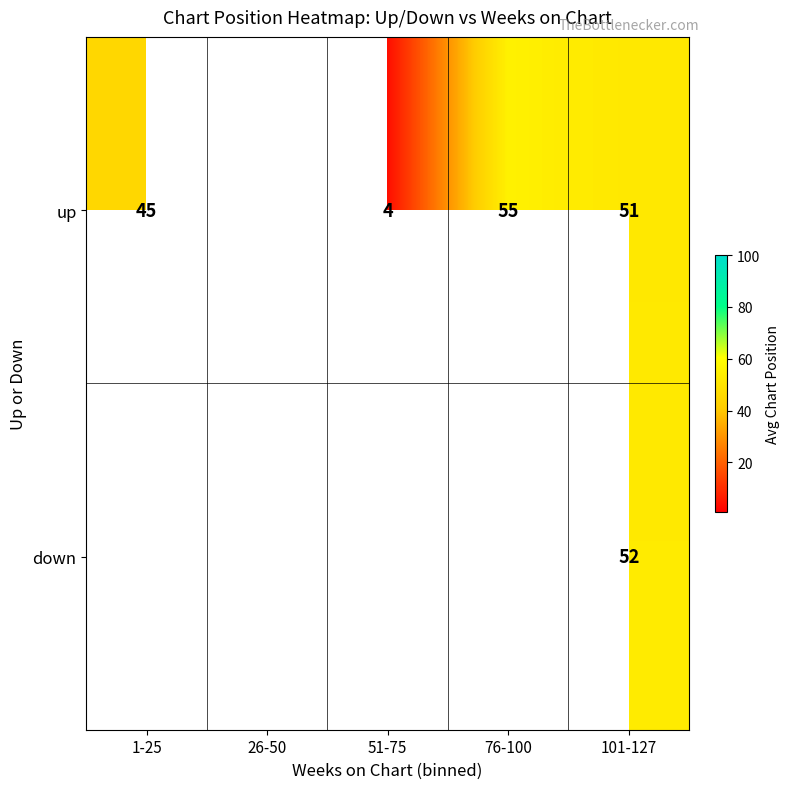

What is the greatest value displayed?

55.0